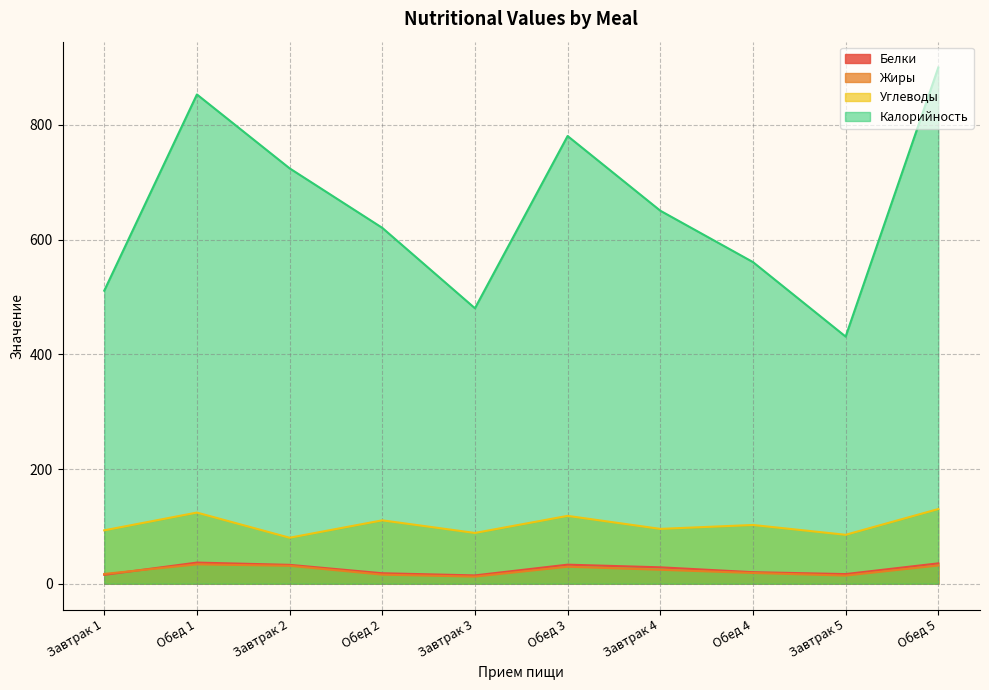

Rank the series by their maximum value, from lowest to highest.

Жиры, Белки, Углеводы, Калорийность